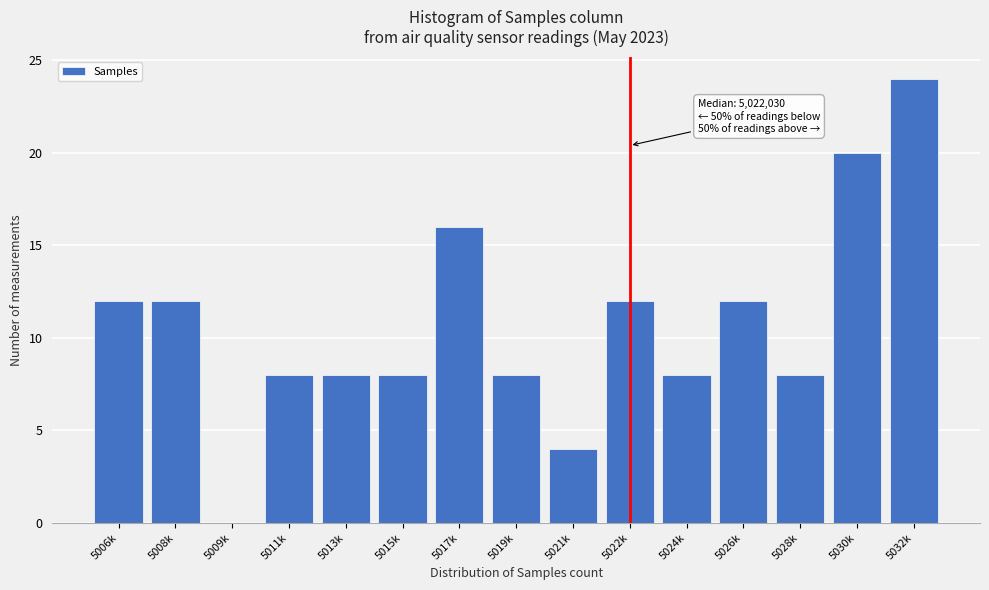

Reading right to left, transcribe all the data shown in this chart.

5032k=24	5030k=20	5028k=8	5026k=12	5024k=8	5022k=12	5021k=4	5019k=8	5017k=16	5015k=8	5013k=8	5011k=8	5009k=0	5008k=12	5006k=12